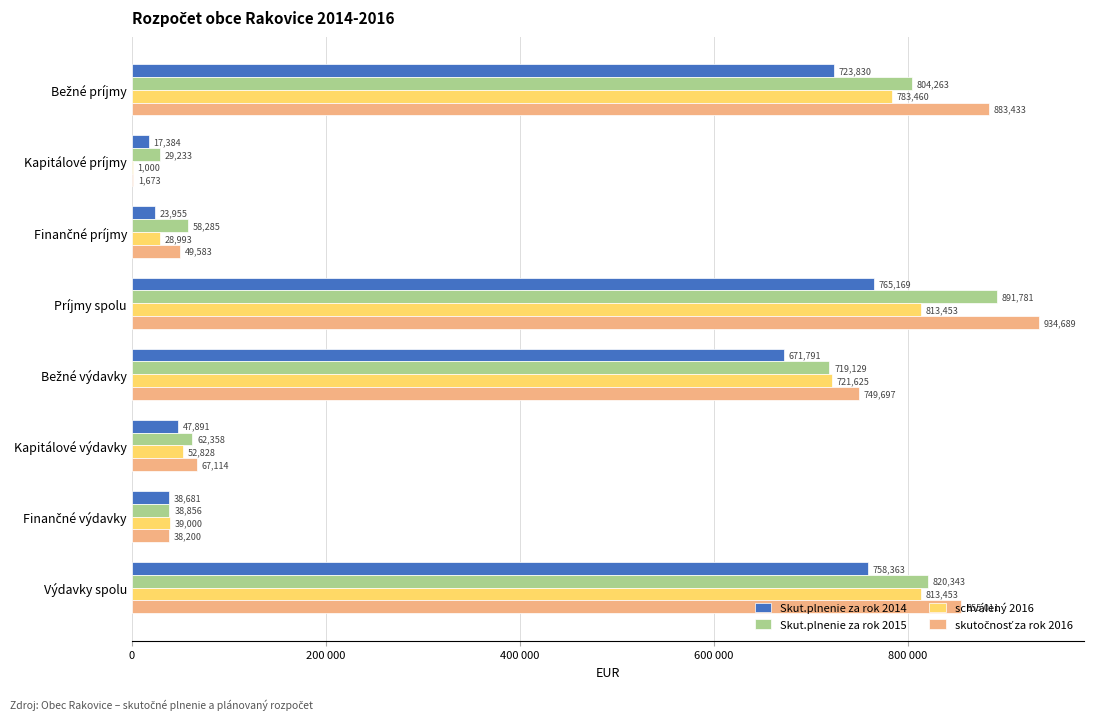

Which series has the largest total across all categories?

skutočnosť za rok 2016